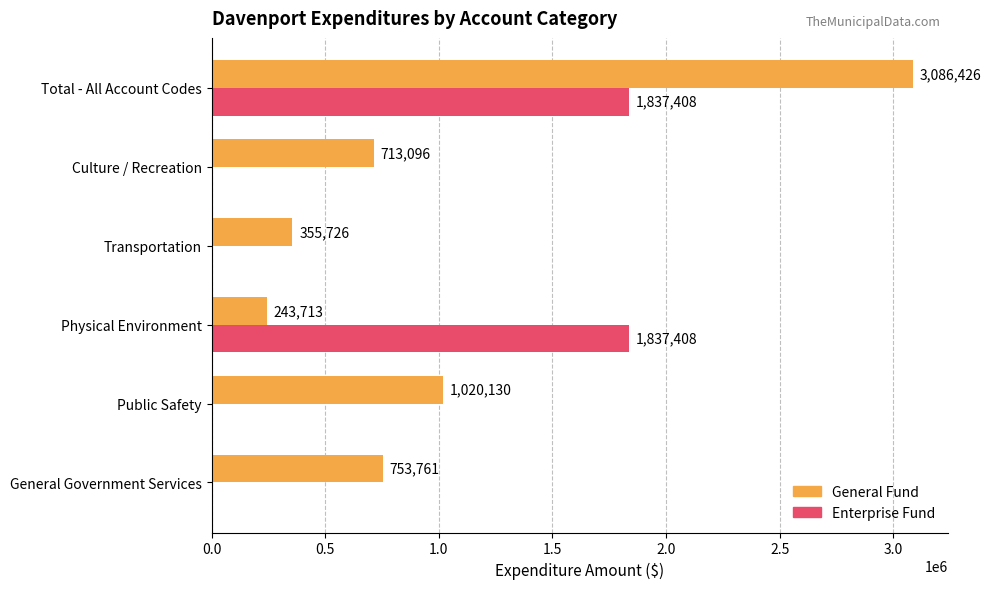

Between Public Safety and Physical Environment, which series saw the biggest shift?

Enterprise Fund